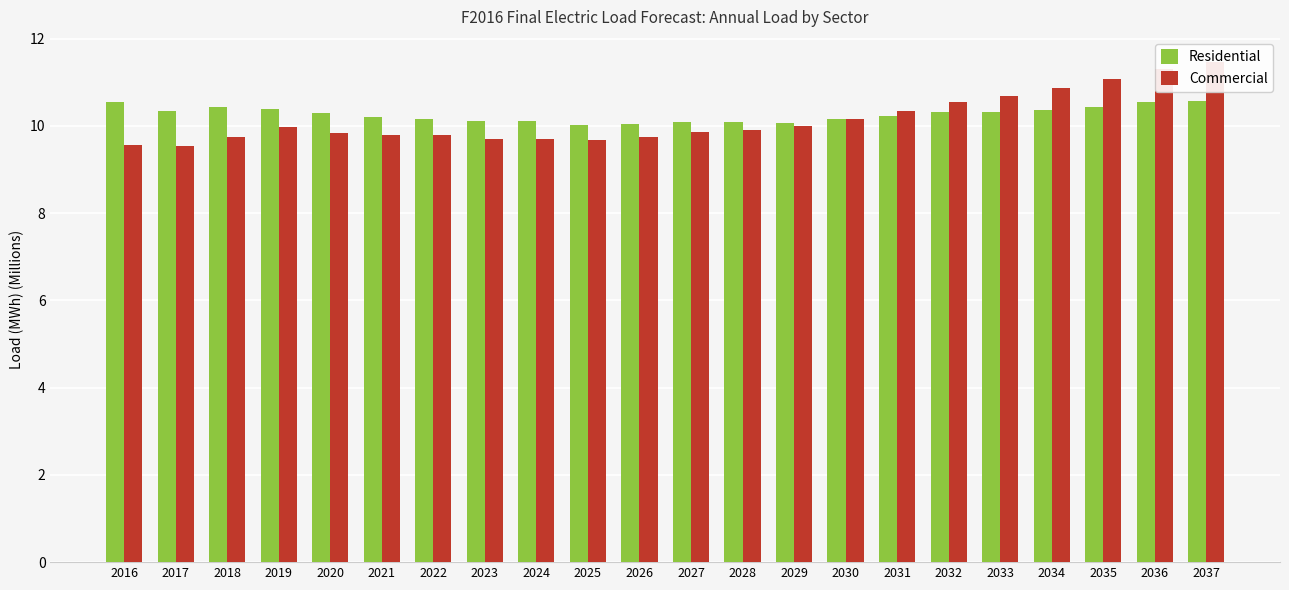

Rank the series at 2031 from highest to lowest value.

Commercial, Residential